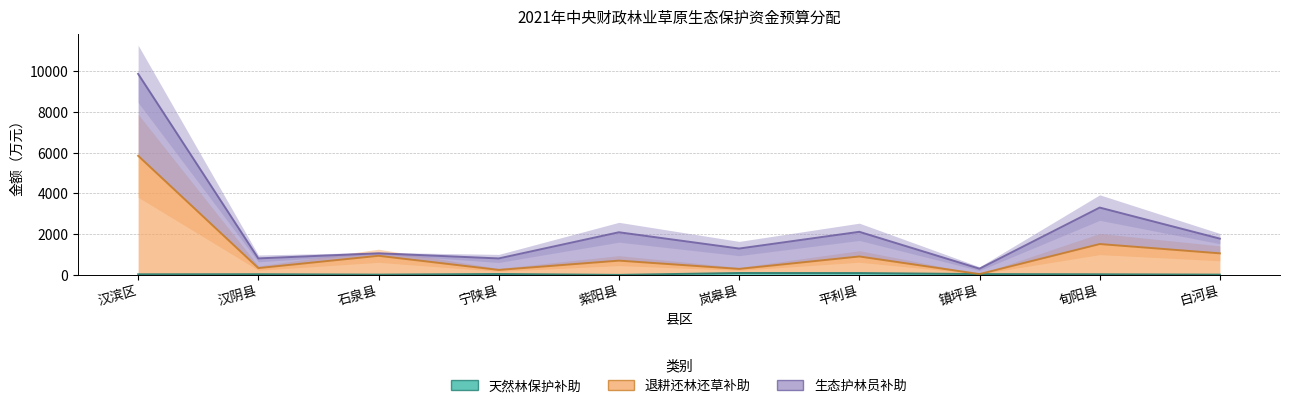

What is the average value of the 退耕还林还草补助 series?

1187.3